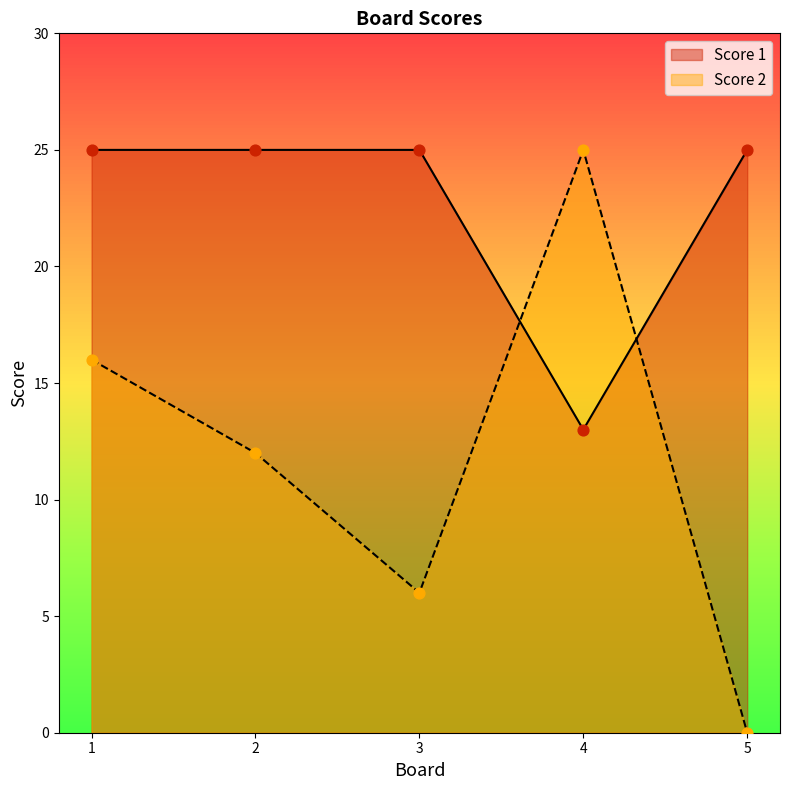

What is the total value across all series at 4?

38